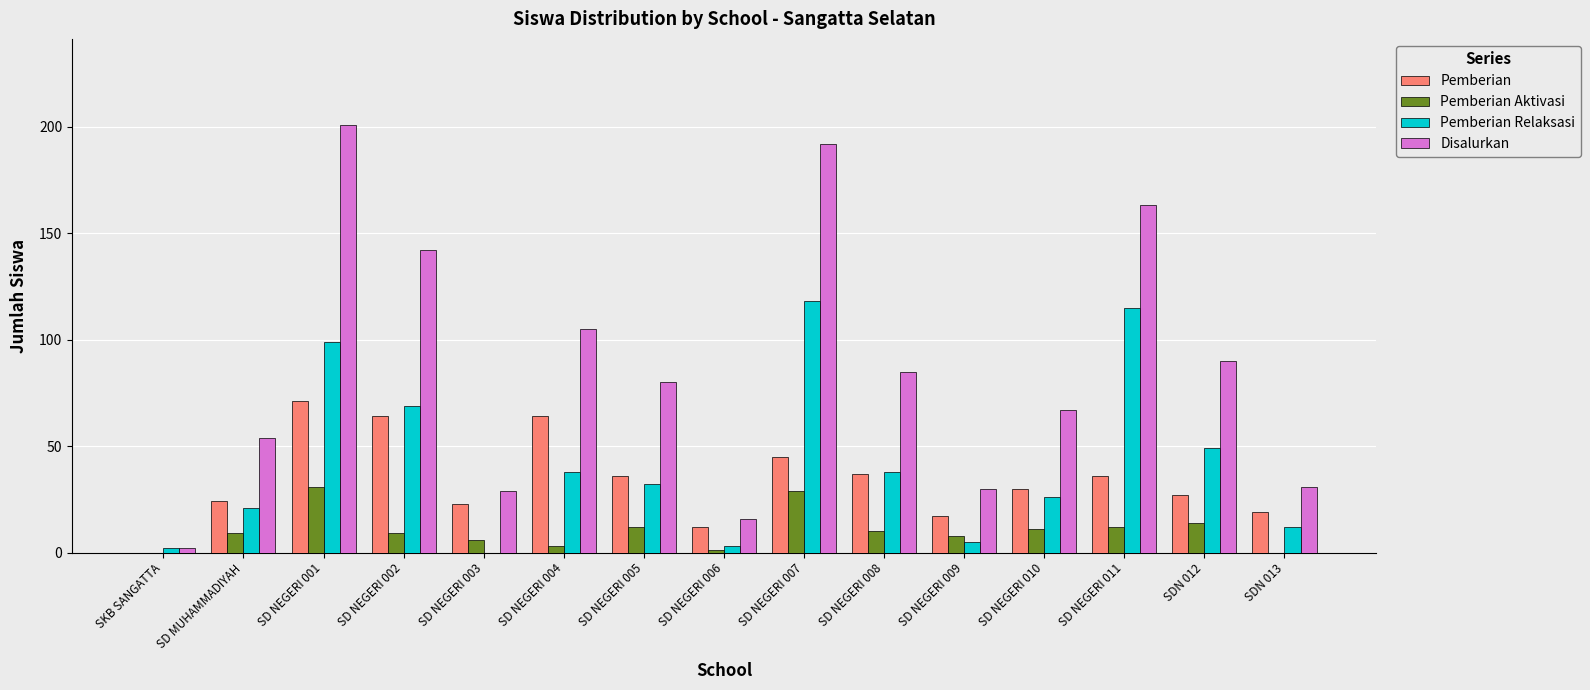

What is the approximate value of Disalurkan at SD MUHAMMADIYAH?

54